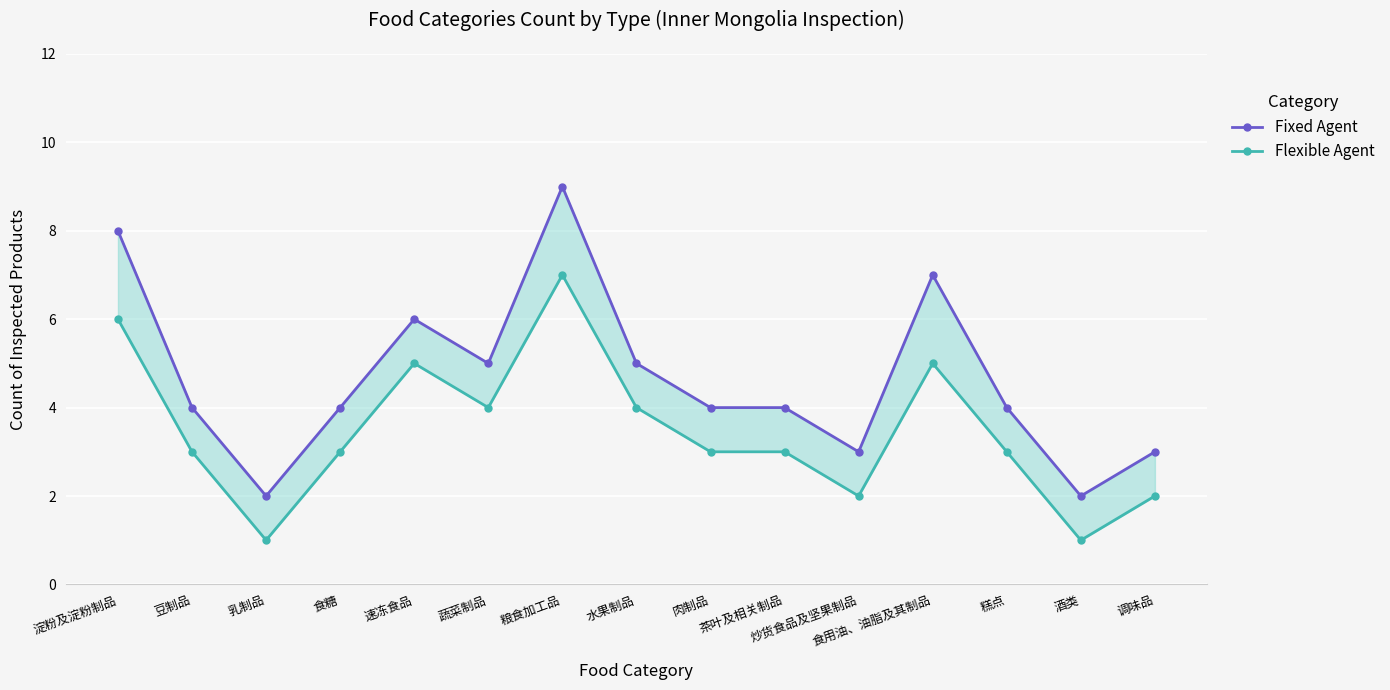

Reading left to right, what are all the values shown in this chart?

Fixed Agent: 8	4	2	4	6	5	9	5	4	4	3	7	4	2	3
Flexible Agent: 6	3	1	3	5	4	7	4	3	3	2	5	3	1	2